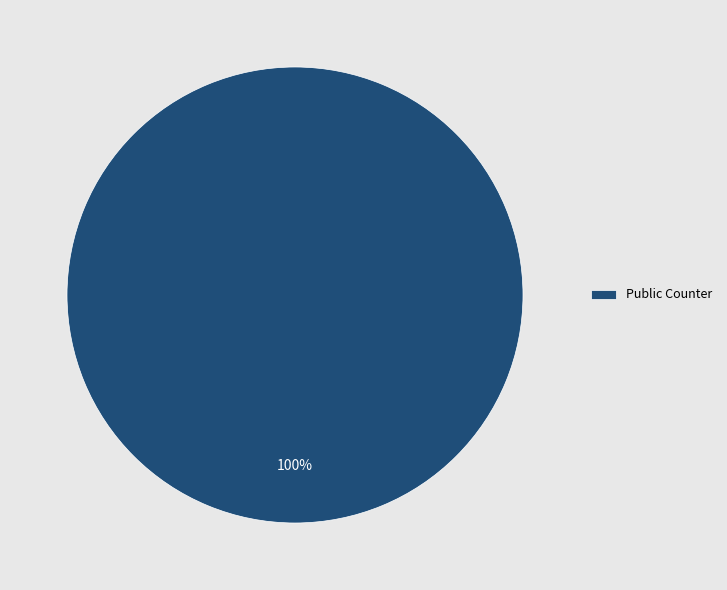

Does Public Counter represent more than half of the total?

Yes